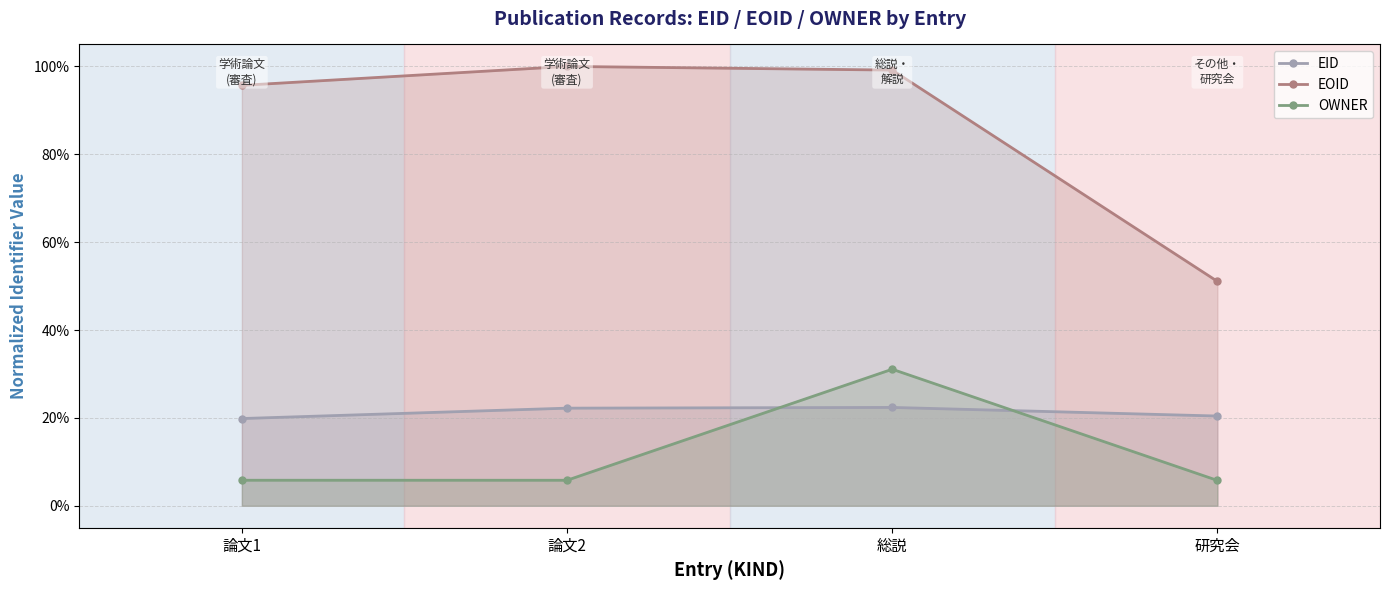

The EID series shows 0.2 at 論文1. True or false?

True